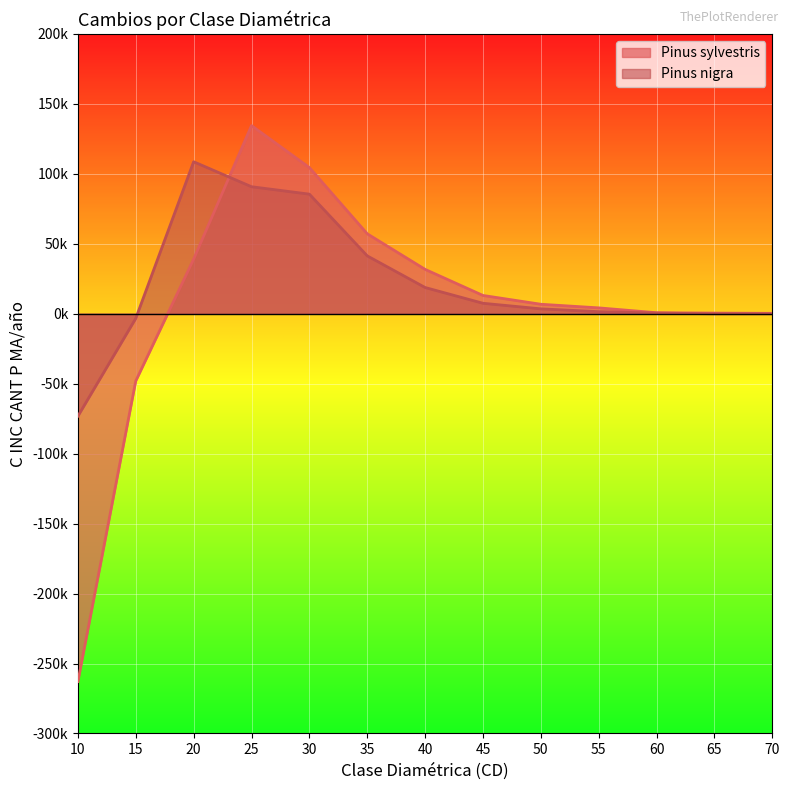

How many data points does each series have?

13